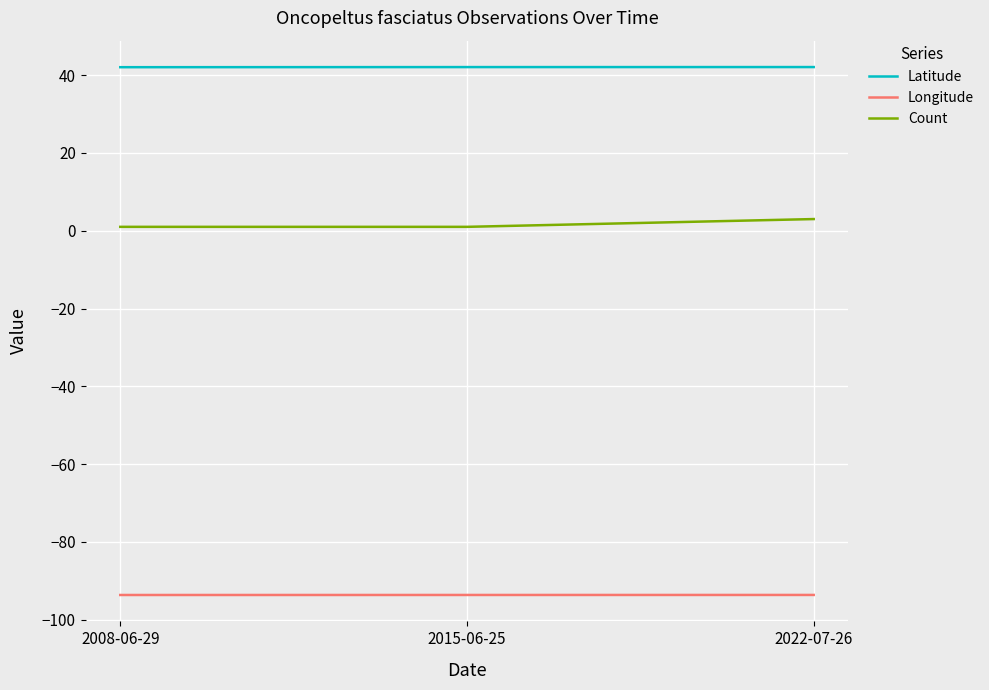

Rank the series by their average value, from lowest to highest.

Longitude, Count, Latitude